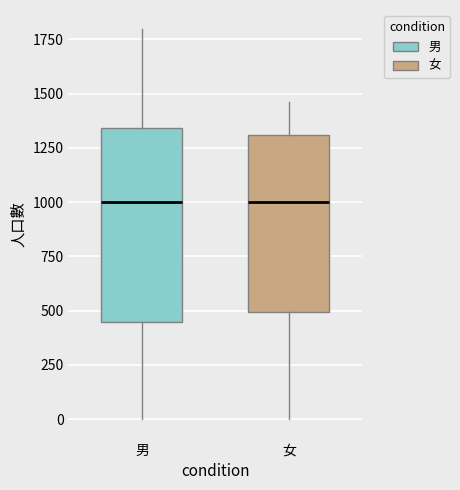

Where does the median line of the box for 男 sit on the y-axis? The values are not printed on the chart, so give them approximately, as read against the axis.

1000